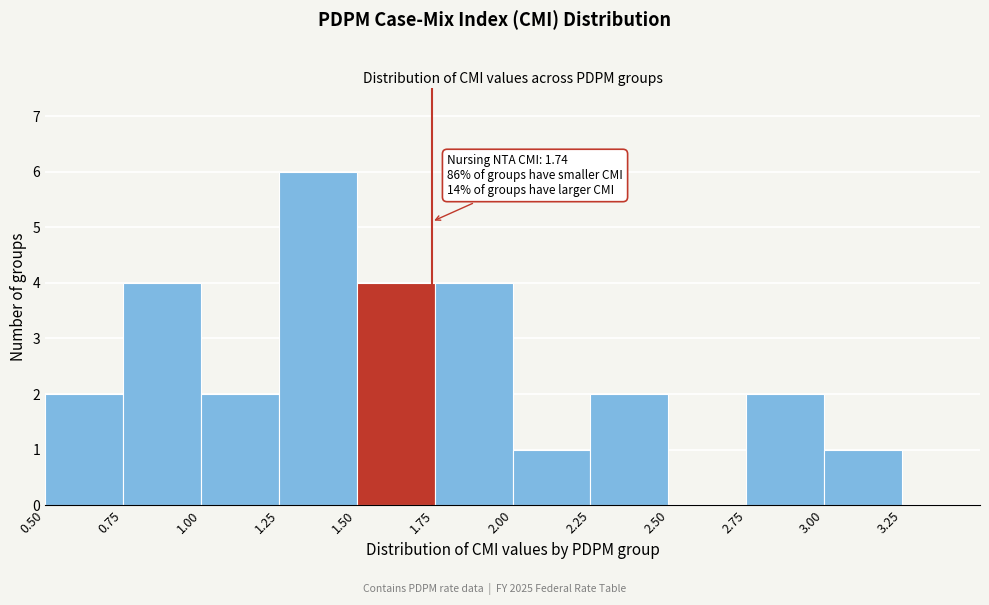

Which range on the x-axis has the tallest bar?

1.25 to 1.50